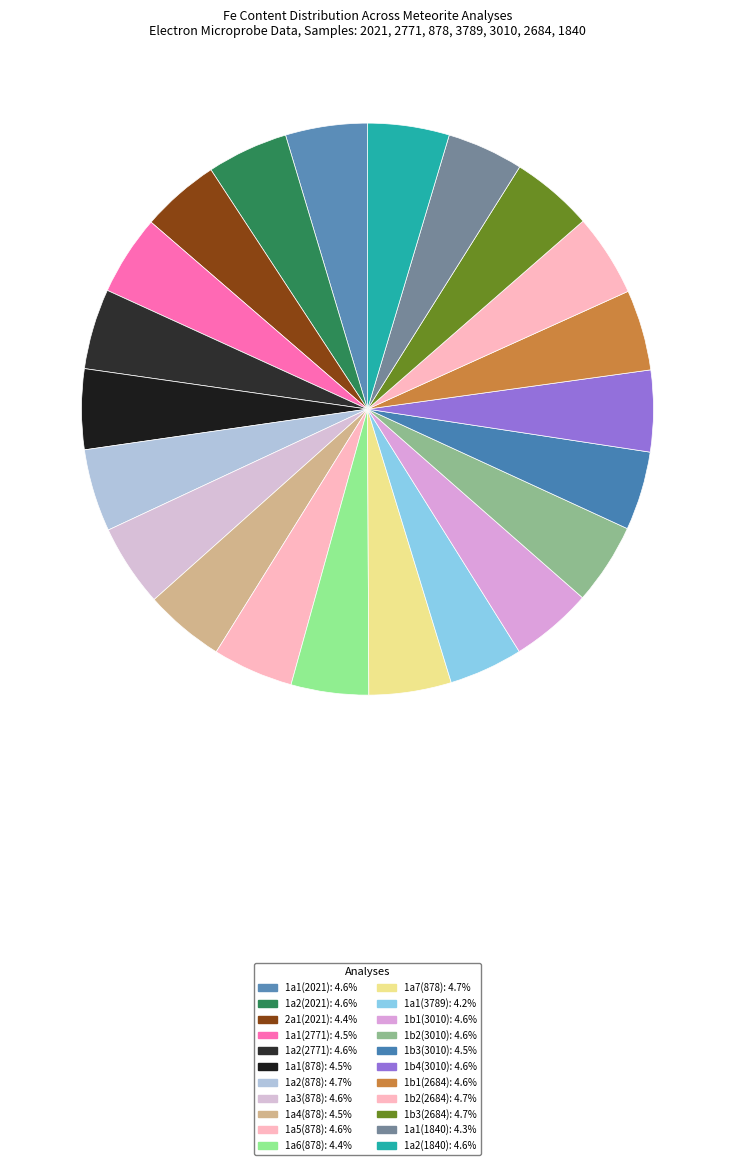

Rank the categories by value from highest to lowest.

1a2(878), 1b2(2684), 1a7(878), 1b3(2684), 1a3(878), 1b1(3010), 1a1(2021), 1a2(1840), 1b2(3010), 1b4(3010), 1a2(2021), 1b1(2684), 1a5(878), 1a2(2771), 1a1(878), 1a4(878), 1a1(2771), 1b3(3010), 2a1(2021), 1a6(878), 1a1(1840), 1a1(3789)